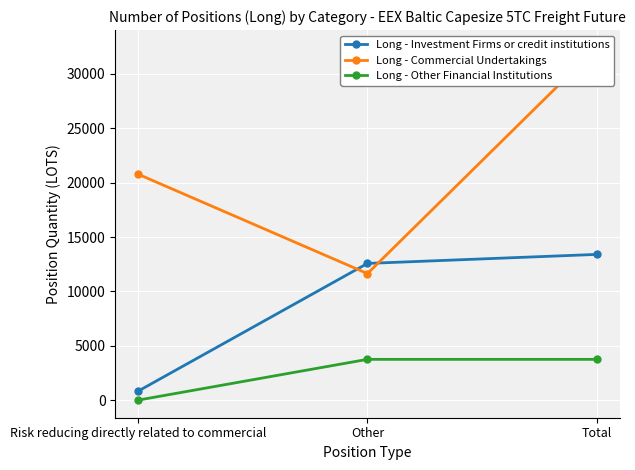

How many series are shown in this chart?

3